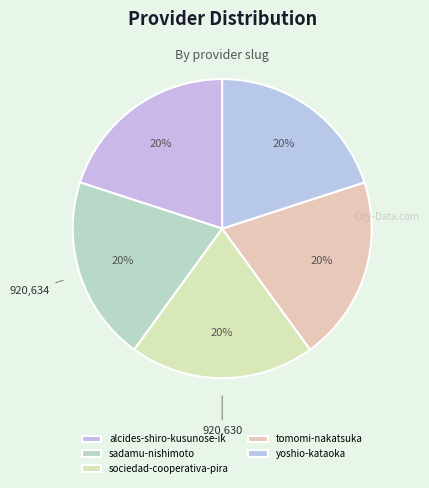

How many slices are in this pie chart?

5